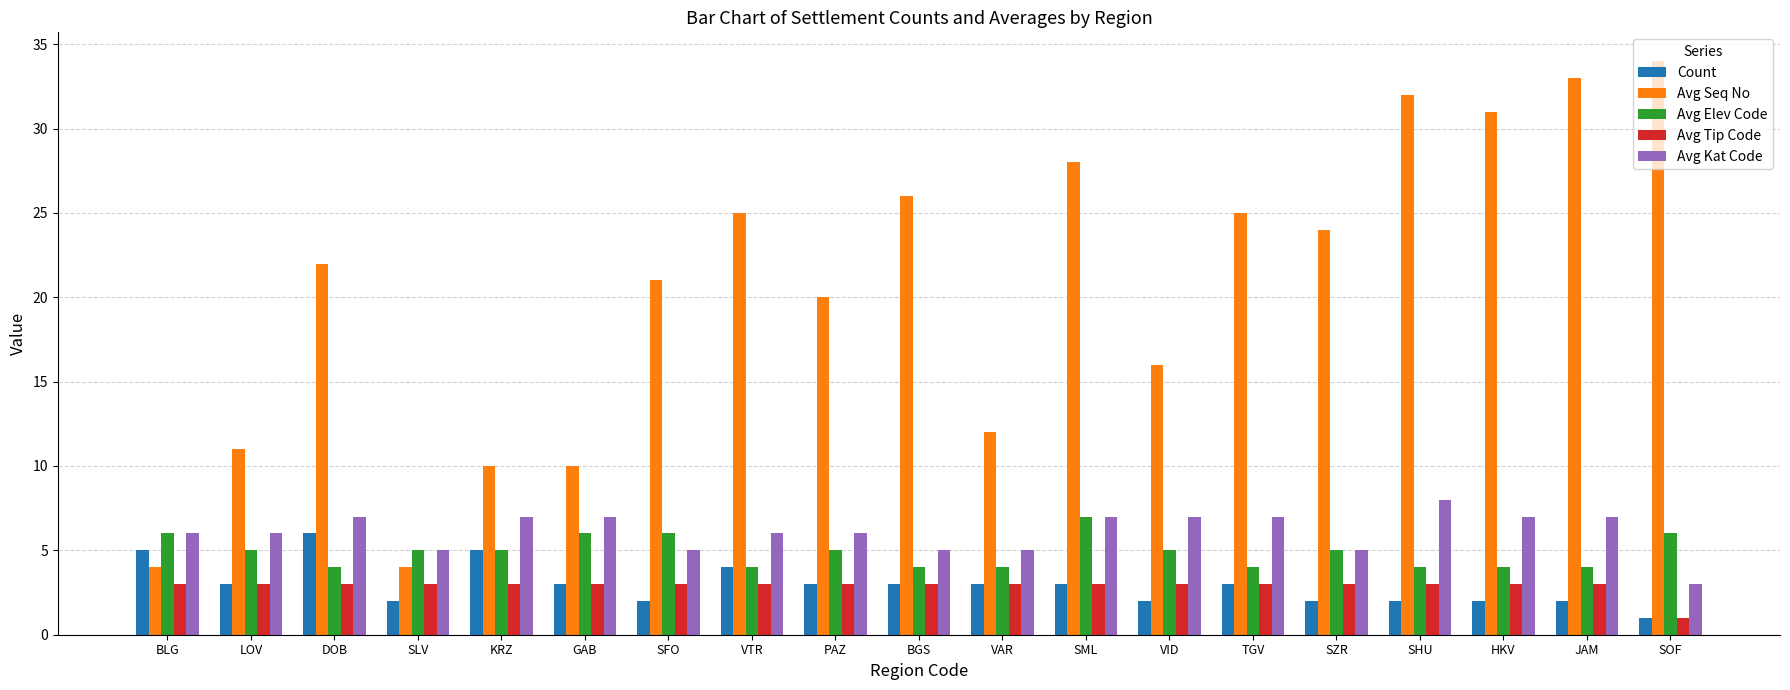

The value of Avg Seq No at JAM is 57. True or false?

False